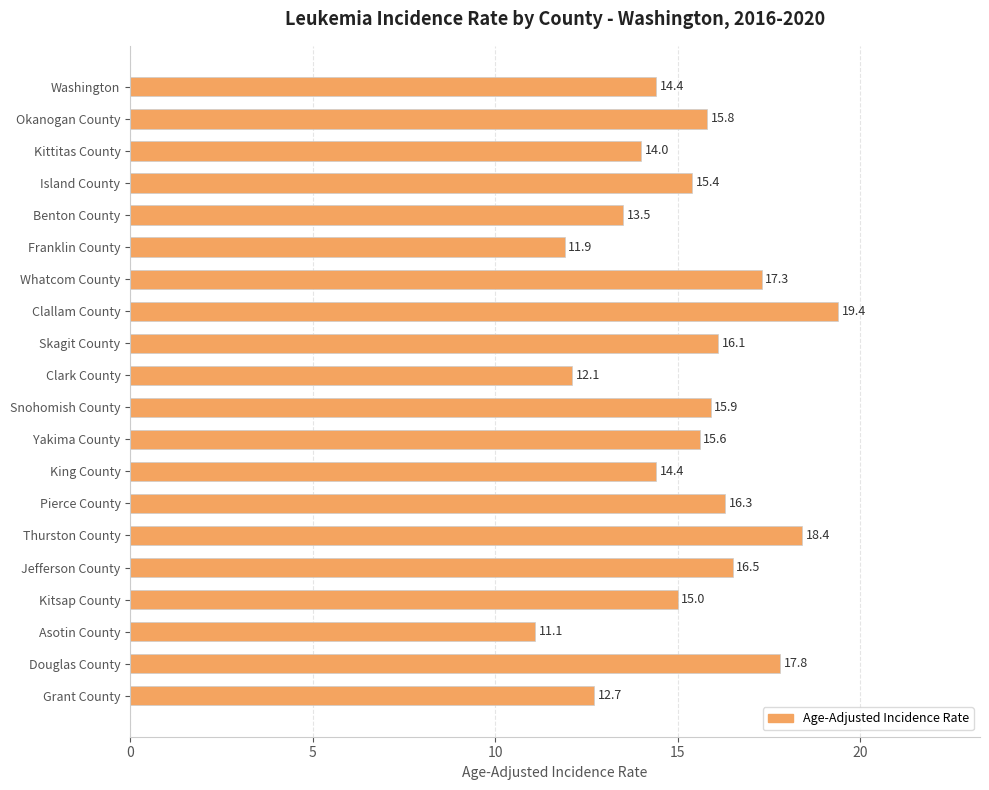

What is the ratio of the value at Okanogan County to the value at Washington?

1.1